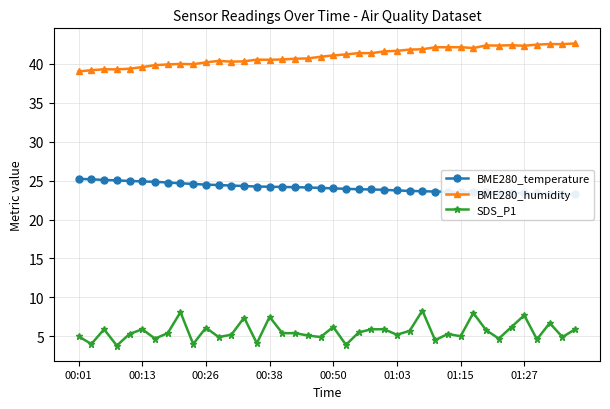

Is it true that BME280_humidity equals 20.5 at 26?

False